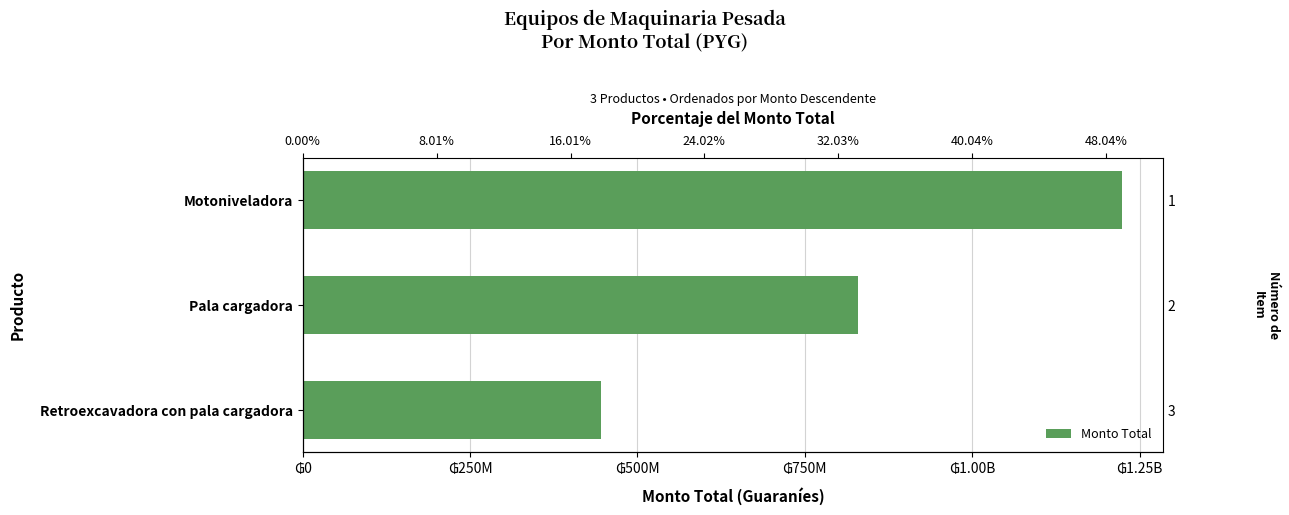

The value at Retroexcavadora con pala cargadora is 445168000. True or false?

True